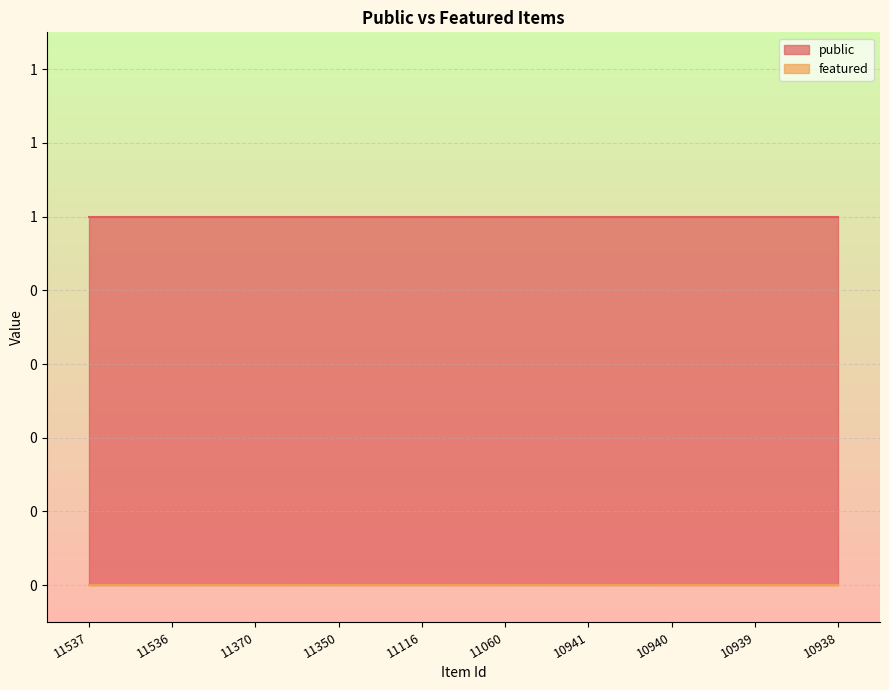

What is the total value across all series at 11060?

1